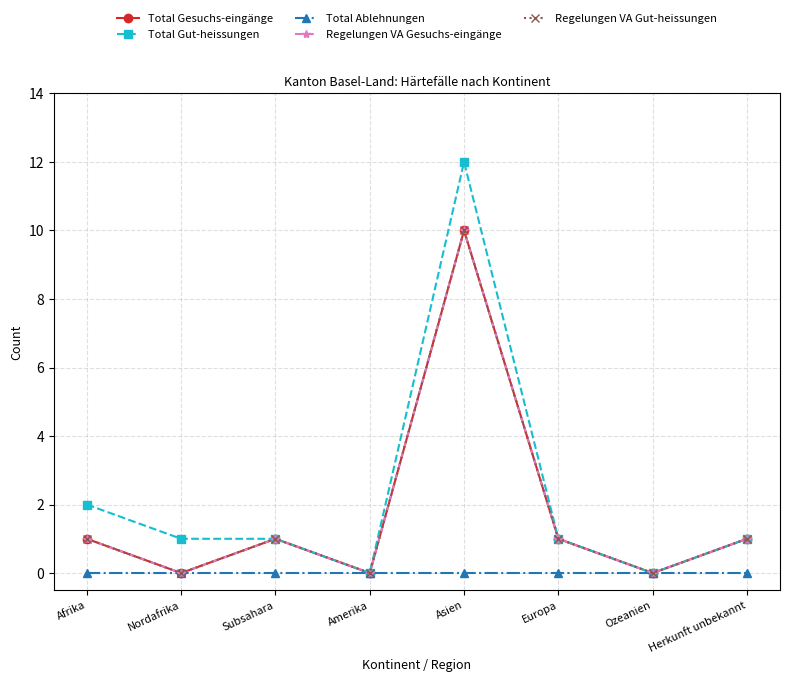

Which category has the highest value across all series?

Asien